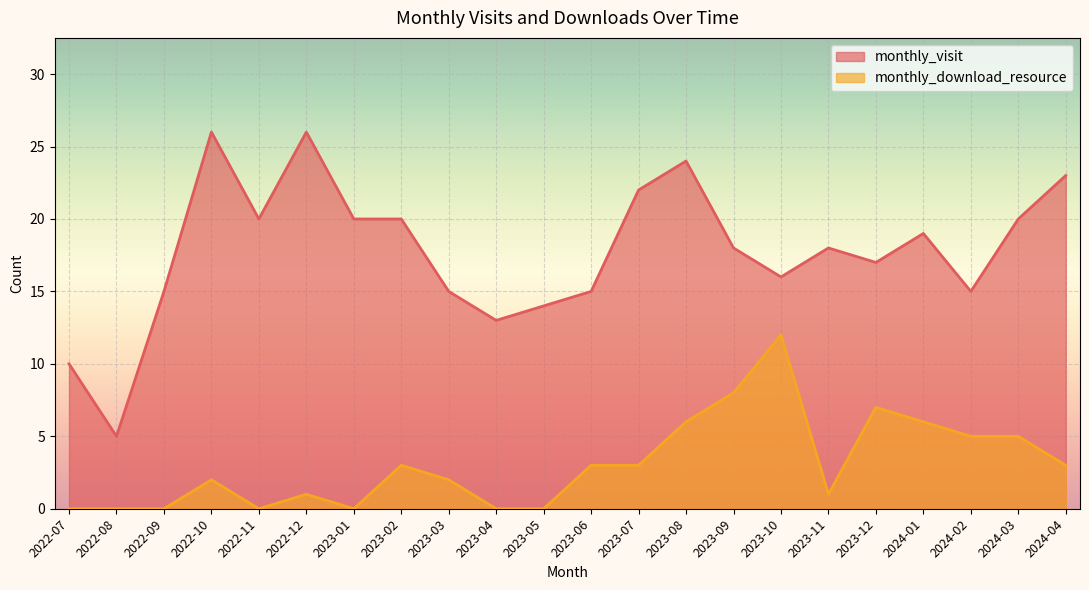

Rank the categories by monthly_download_resource value from lowest to highest.

2022-07, 2022-08, 2022-09, 2022-11, 2023-01, 2023-04, 2023-05, 2022-12, 2023-11, 2022-10, 2023-03, 2023-02, 2023-06, 2023-07, 2024-04, 2024-02, 2024-03, 2023-08, 2024-01, 2023-12, 2023-09, 2023-10